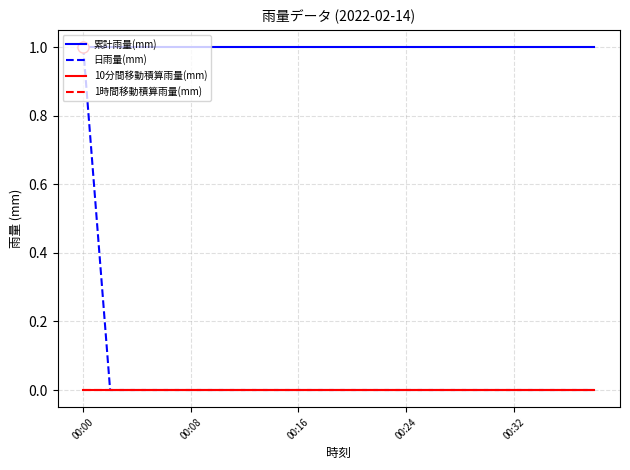

True or false: 日雨量(mm) and 1時間移動積算雨量(mm) cross at least once.

False